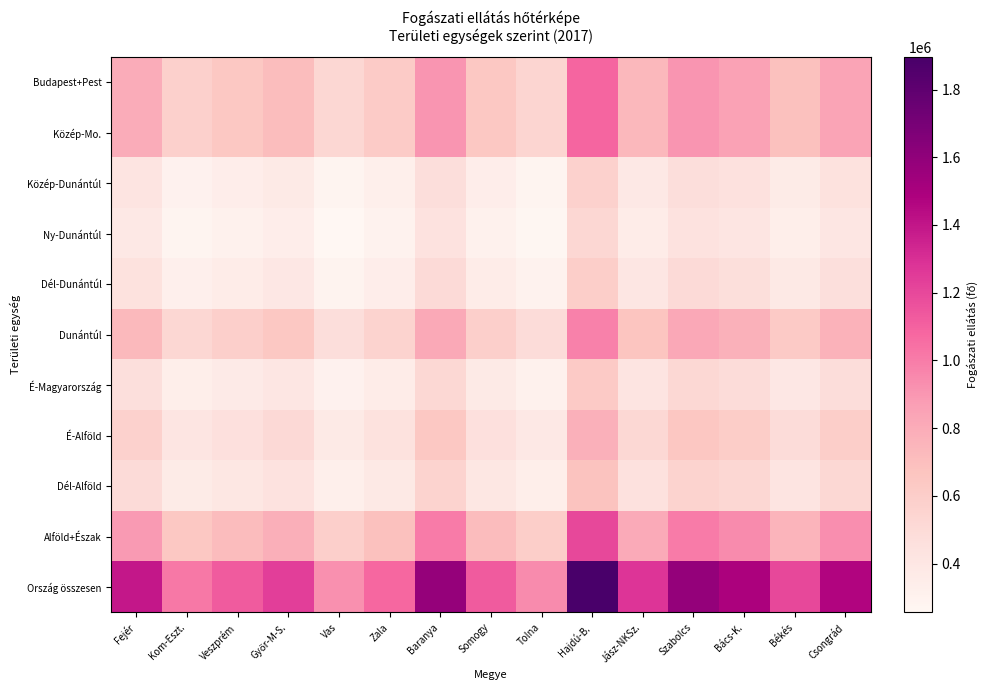

Which category has the lowest value across all series?

Vas